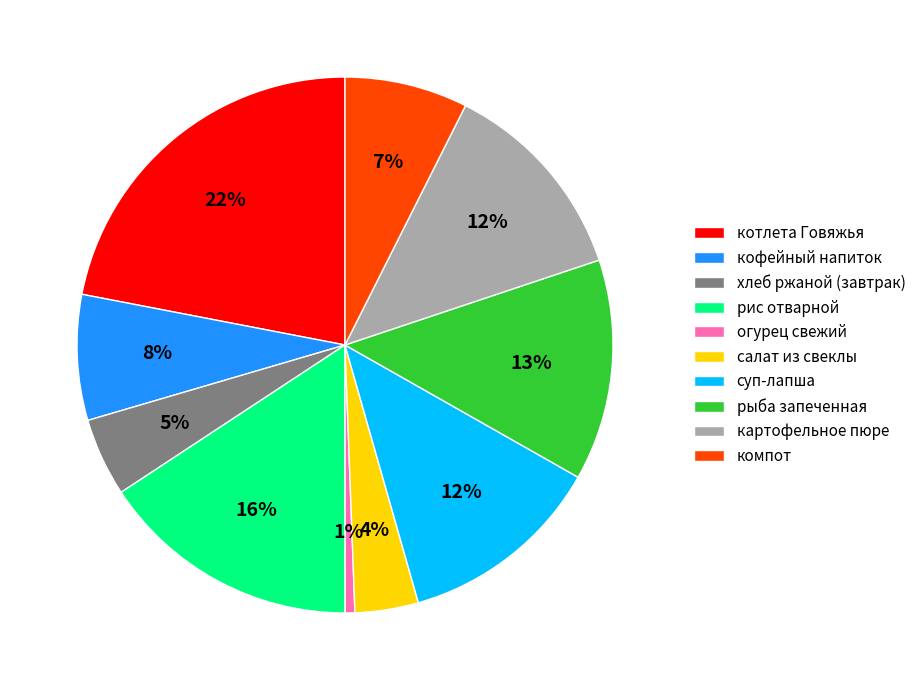

To the nearest percent, what percentage of the pie is салат из свеклы?

4%